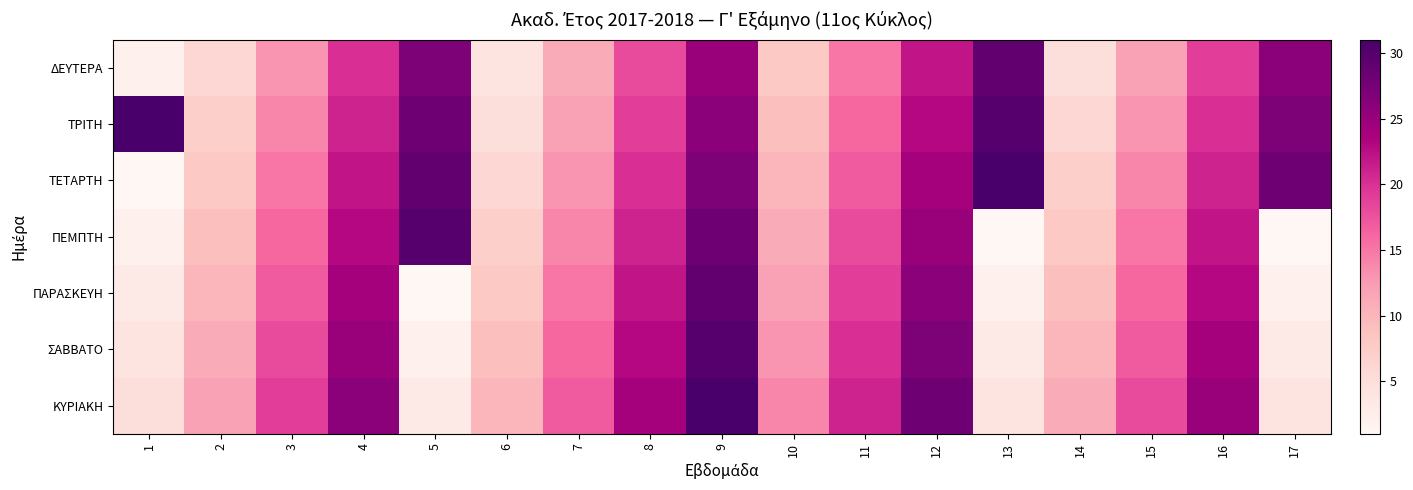

Reading left to right, transcribe all the data shown in this chart.

ΔΕΥΤΕΡΑ: 1=2	2=6	3=13	4=20	5=27	6=4	7=11	8=18	9=25	10=8	11=15	12=22	13=29	14=5	15=12	16=19	17=26
ΤΡΙΤΗ: 1=31	2=7	3=14	4=21	5=28	6=5	7=12	8=19	9=26	10=9	11=16	12=23	13=30	14=6	15=13	16=20	17=27
ΤΕΤΑΡΤΗ: 1=1	2=8	3=15	4=22	5=29	6=6	7=13	8=20	9=27	10=10	11=17	12=24	13=31	14=7	15=14	16=21	17=28
ΠΕΜΠΤΗ: 1=2	2=9	3=16	4=23	5=30	6=7	7=14	8=21	9=28	10=11	11=18	12=25	13=1	14=8	15=15	16=22	17=1
ΠΑΡΑΣΚΕΥΗ: 1=3	2=10	3=17	4=24	5=1	6=8	7=15	8=22	9=29	10=12	11=19	12=26	13=2	14=9	15=16	16=23	17=2
ΣΑΒΒΑΤΟ: 1=4	2=11	3=18	4=25	5=2	6=9	7=16	8=23	9=30	10=13	11=20	12=27	13=3	14=10	15=17	16=24	17=3
ΚΥΡΙΑΚΗ: 1=5	2=12	3=19	4=26	5=3	6=10	7=17	8=24	9=31	10=14	11=21	12=28	13=4	14=11	15=18	16=25	17=4